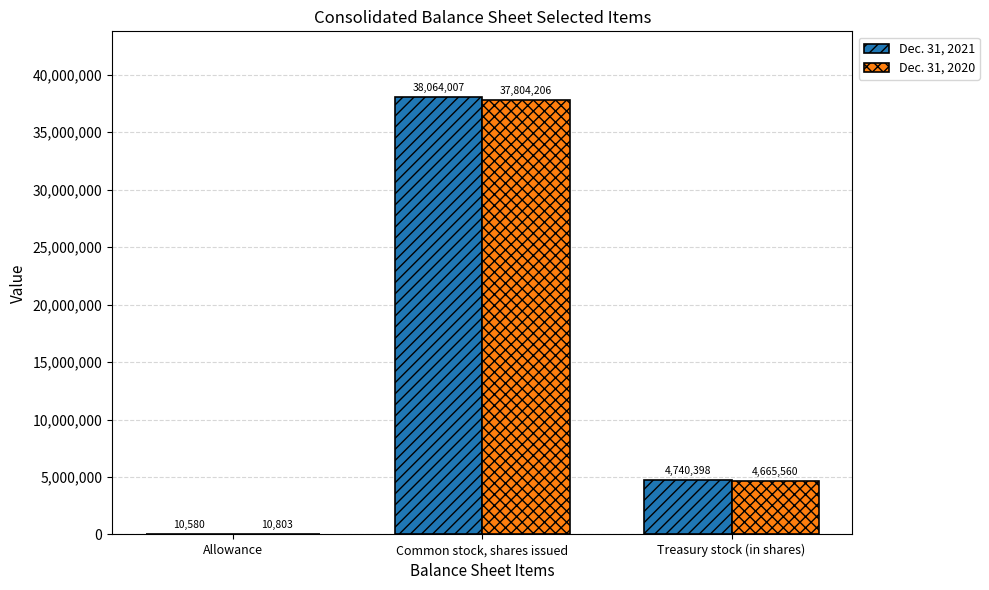

Count the Dec. 31, 2020 values in the range 10803 to 37804206.

3